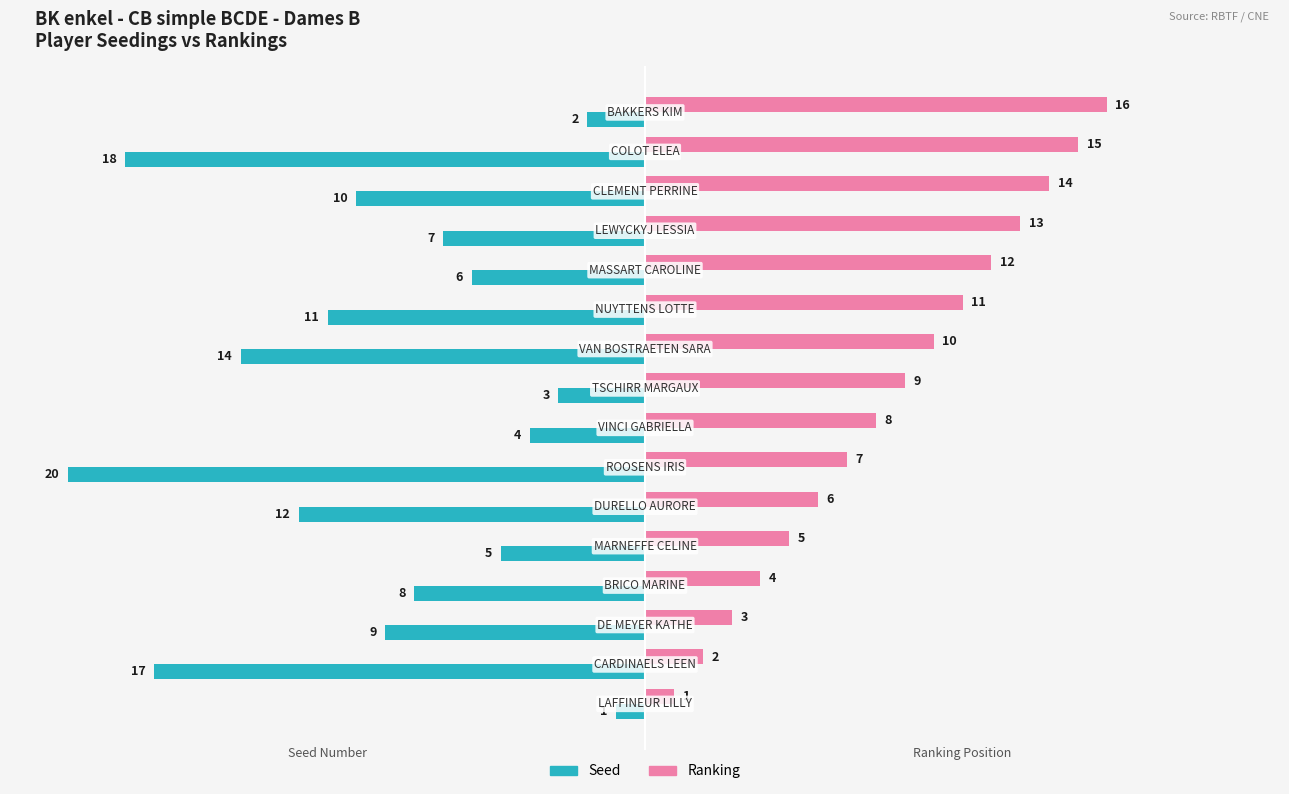

How many data points in Seed are above -8?

7